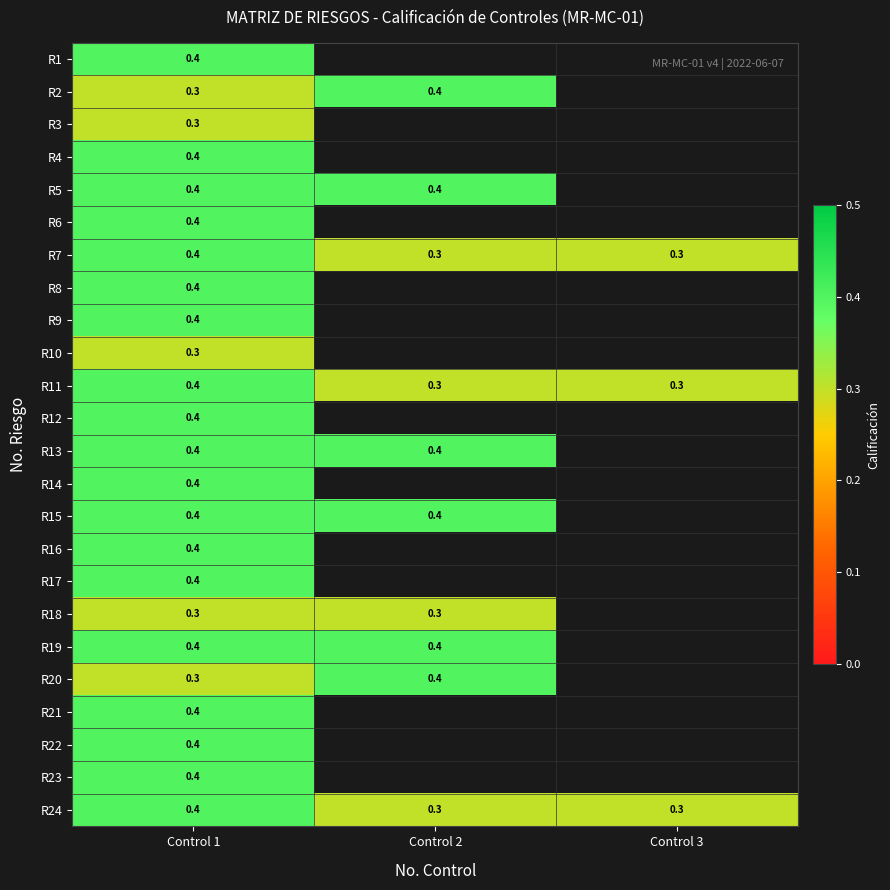

Is it true that R6 equals 0.4 at Control 1?

True